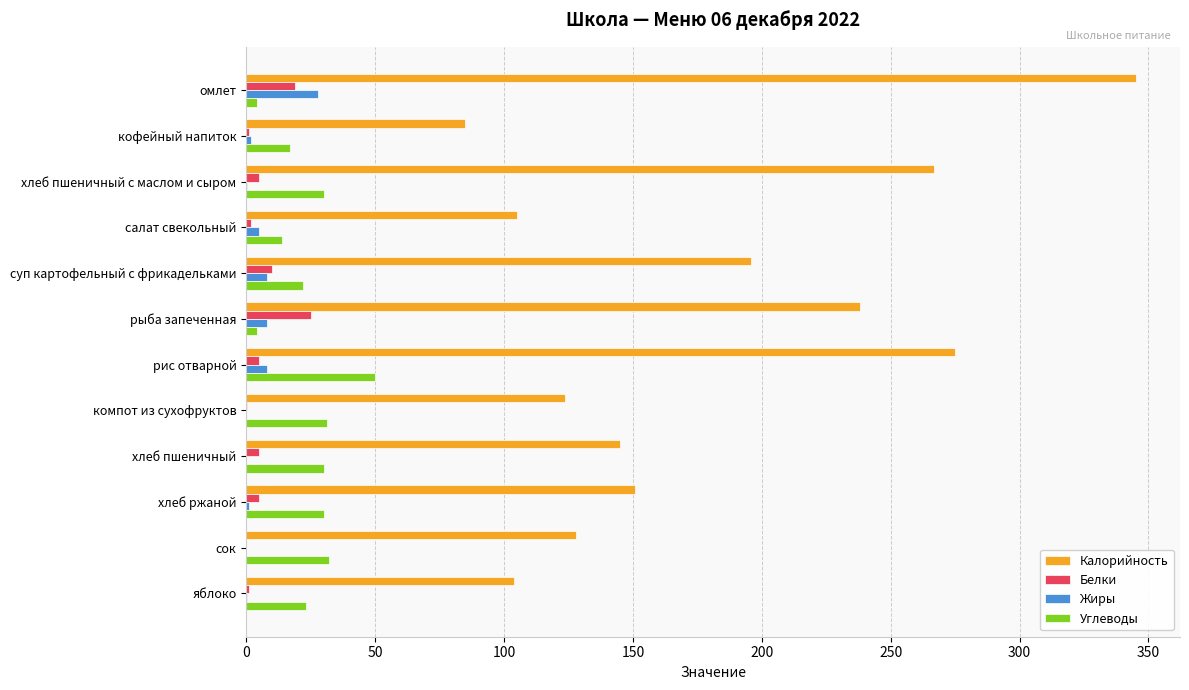

Which series has the largest total across all categories?

Калорийность